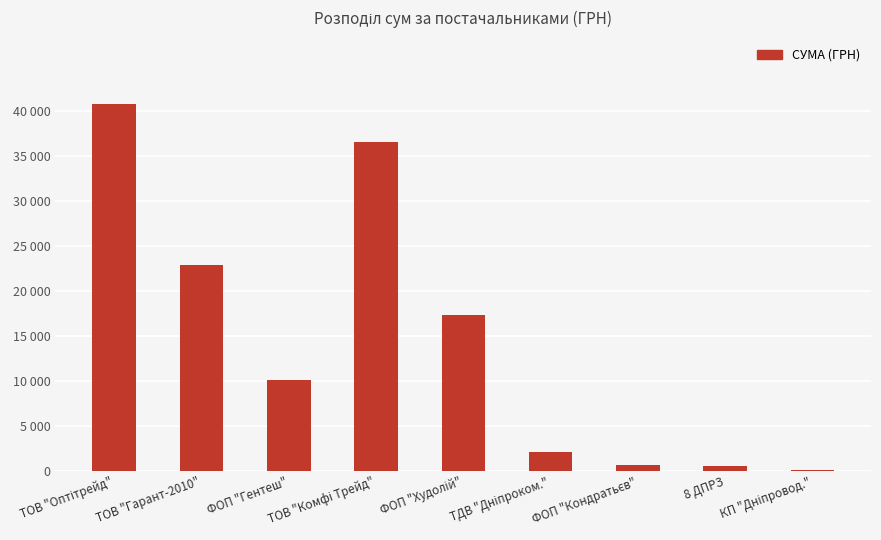

Reading right to left, transcribe all the data shown in this chart.

КП "Дніпровод."=149.0	8 ДПРЗ=579.2	ФОП "Кондратьєв"=718.0	ТДВ "Дніпроком."=2122.6	ФОП "Худолій"=17307.0	ТОВ "Комфі Трейд"=36547.0	ФОП "Гентеш"=10112.0	ТОВ "Гарант-2010"=22869.0	ТОВ "Оптітрейд"=40850.0